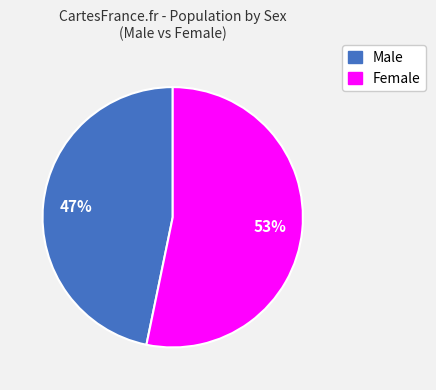

Combined, do Female and Male account for over 50%?

Yes